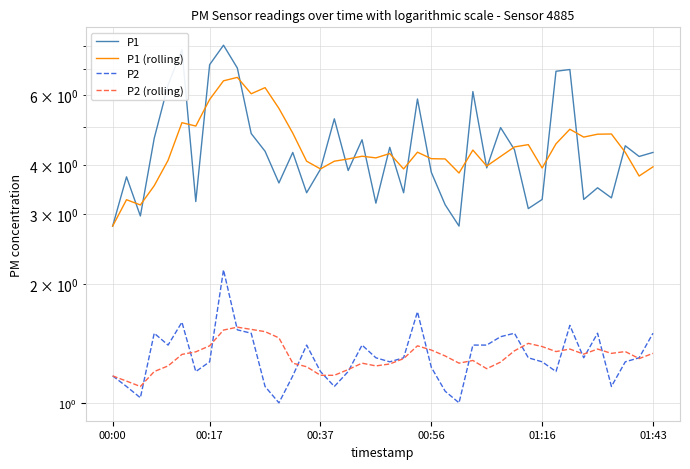

Which series has the widest spread of values?

P1